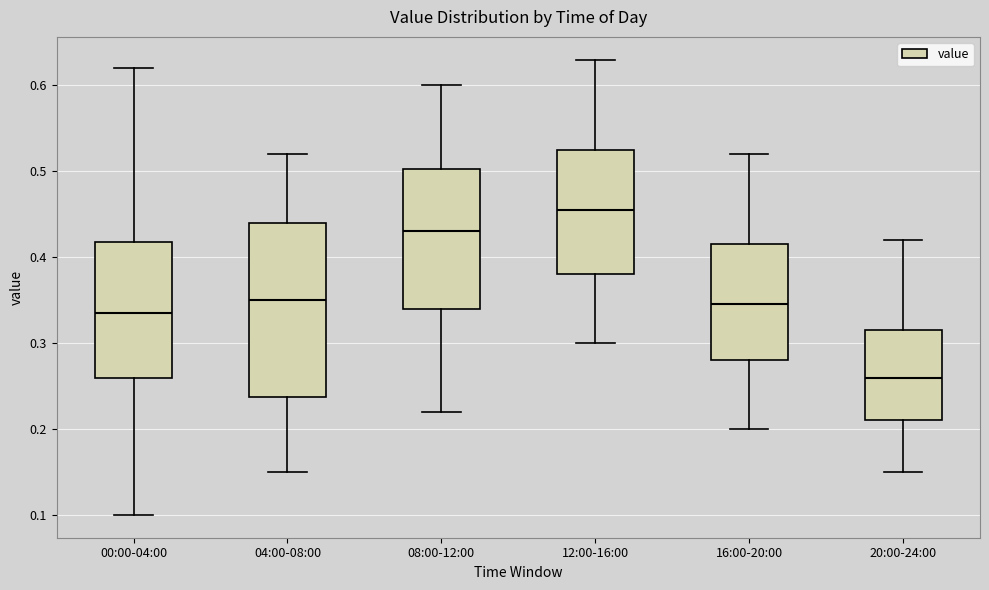

Where does the median line of the box for 16:00-20:00 sit on the y-axis? The values are not printed on the chart, so give them approximately, as read against the axis.

0.35